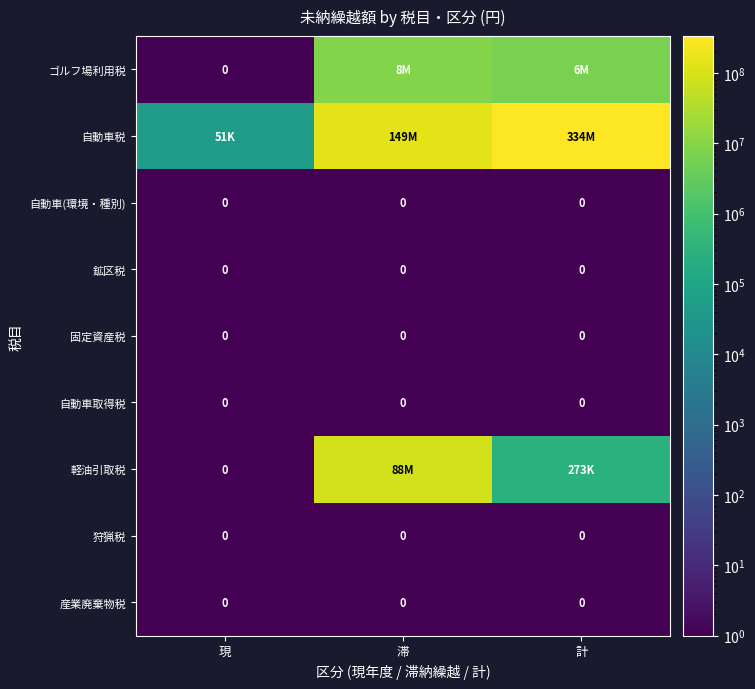

Which has a higher value, 滞 or 計?

滞